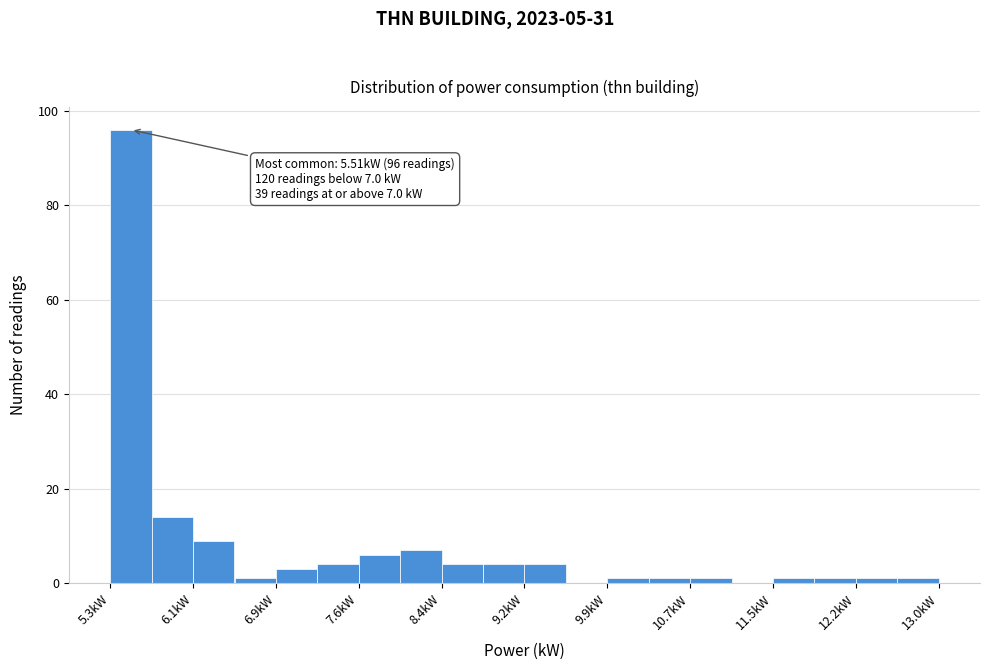

Read against the x-axis, roughly where is the centre of the tallest bar?

5.5